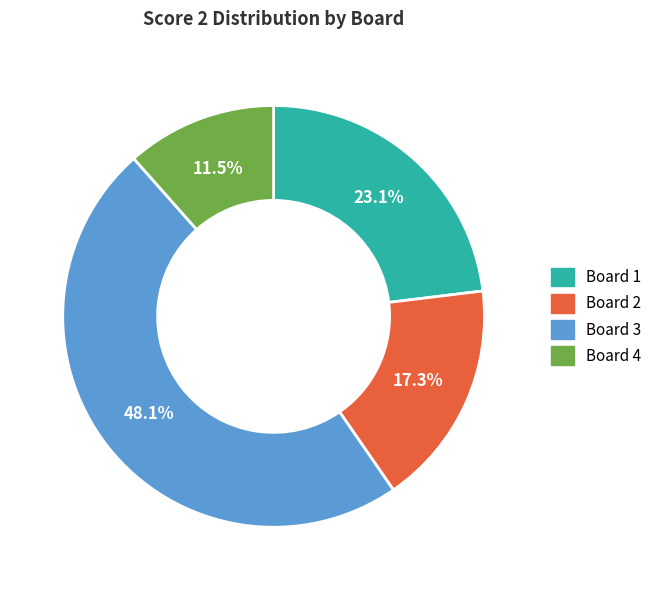

Is there a majority slice in this chart?

No